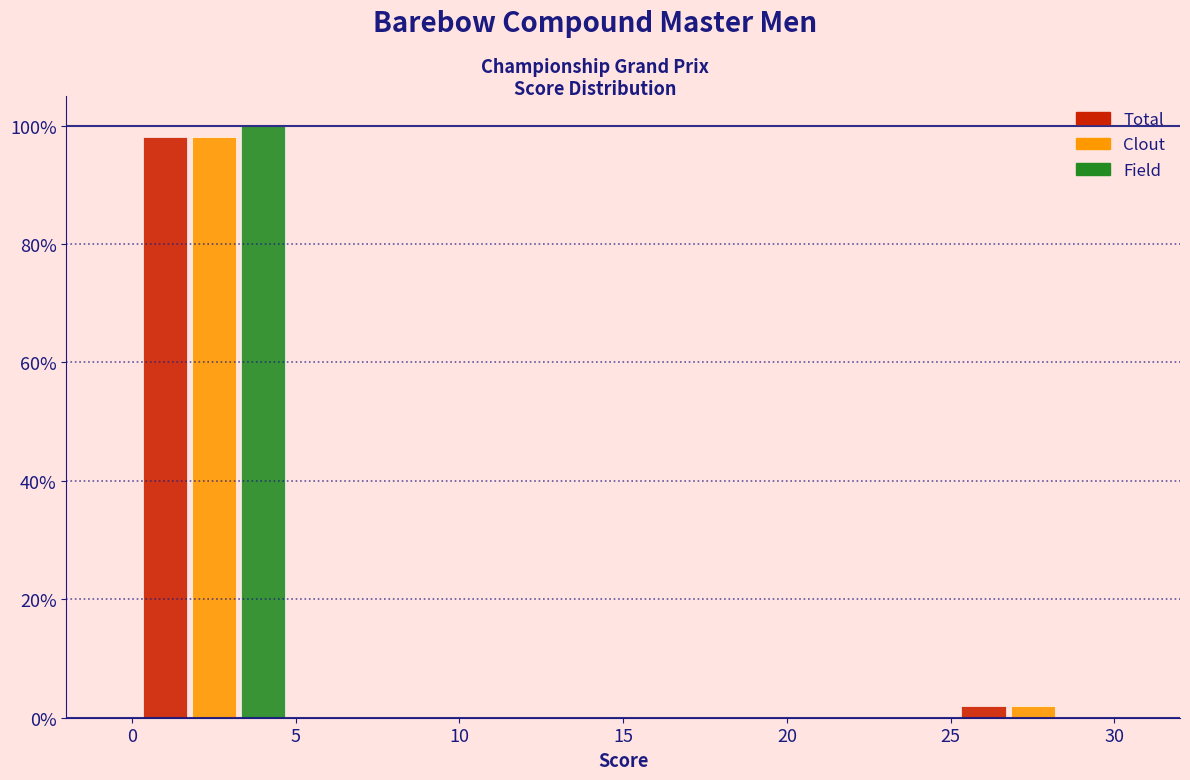

Reading left to right, transcribe this chart: for each range on the x-axis, give the height of each series' bar. The values are not printed on the chart, so give them approximately, as read against the axis.

0 to 5: Total=98	Clout=98	Field=100
5 to 10: Total=0	Clout=0	Field=0
10 to 15: Total=0	Clout=0	Field=0
15 to 20: Total=0	Clout=0	Field=0
20 to 25: Total=0	Clout=0	Field=0
25 to 30: Total=2	Clout=2	Field=0